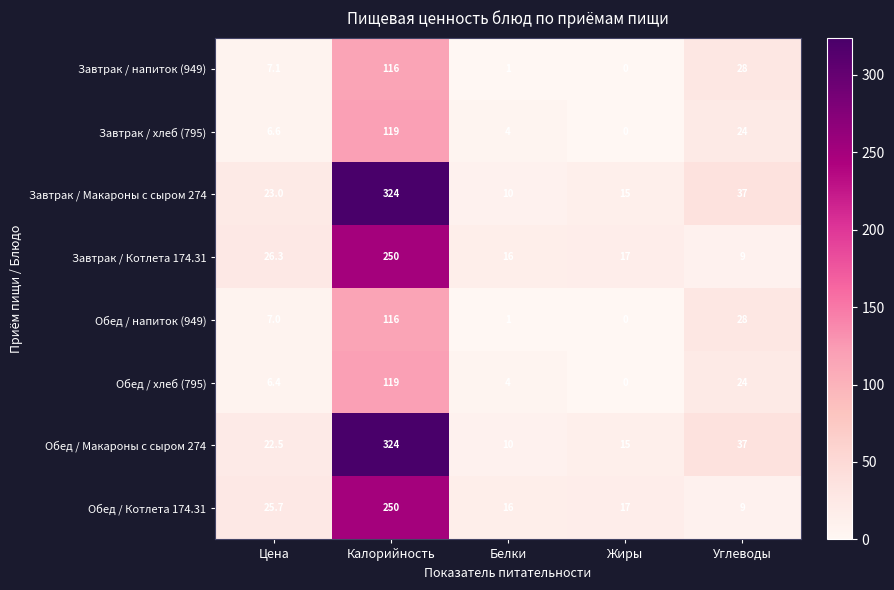

Is it true that Обед / Макароны с сыром 274 equals 15.0 at Жиры?

True